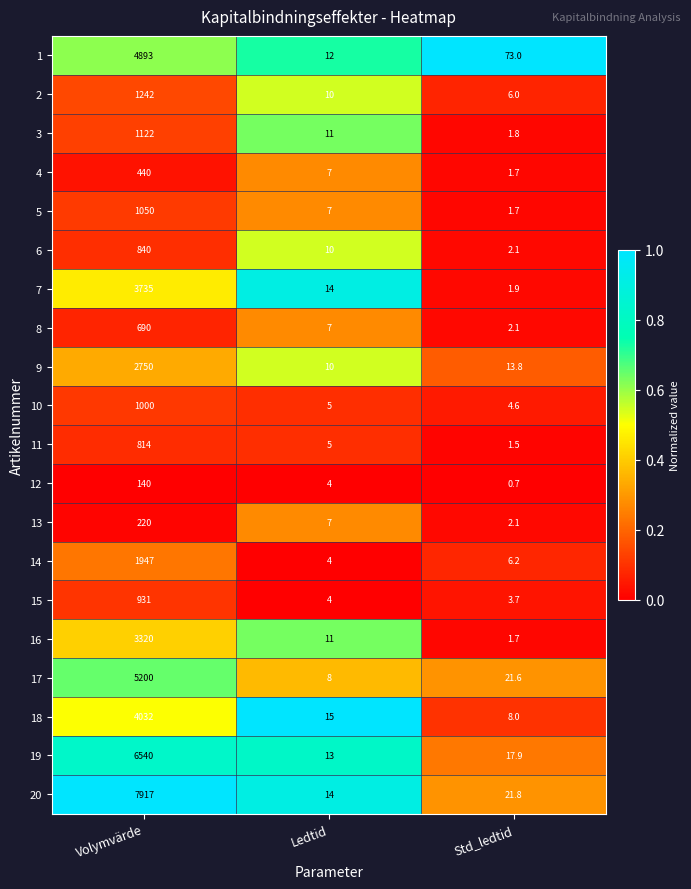

The value of 8 at Std_ledtid is 2.1. True or false?

True